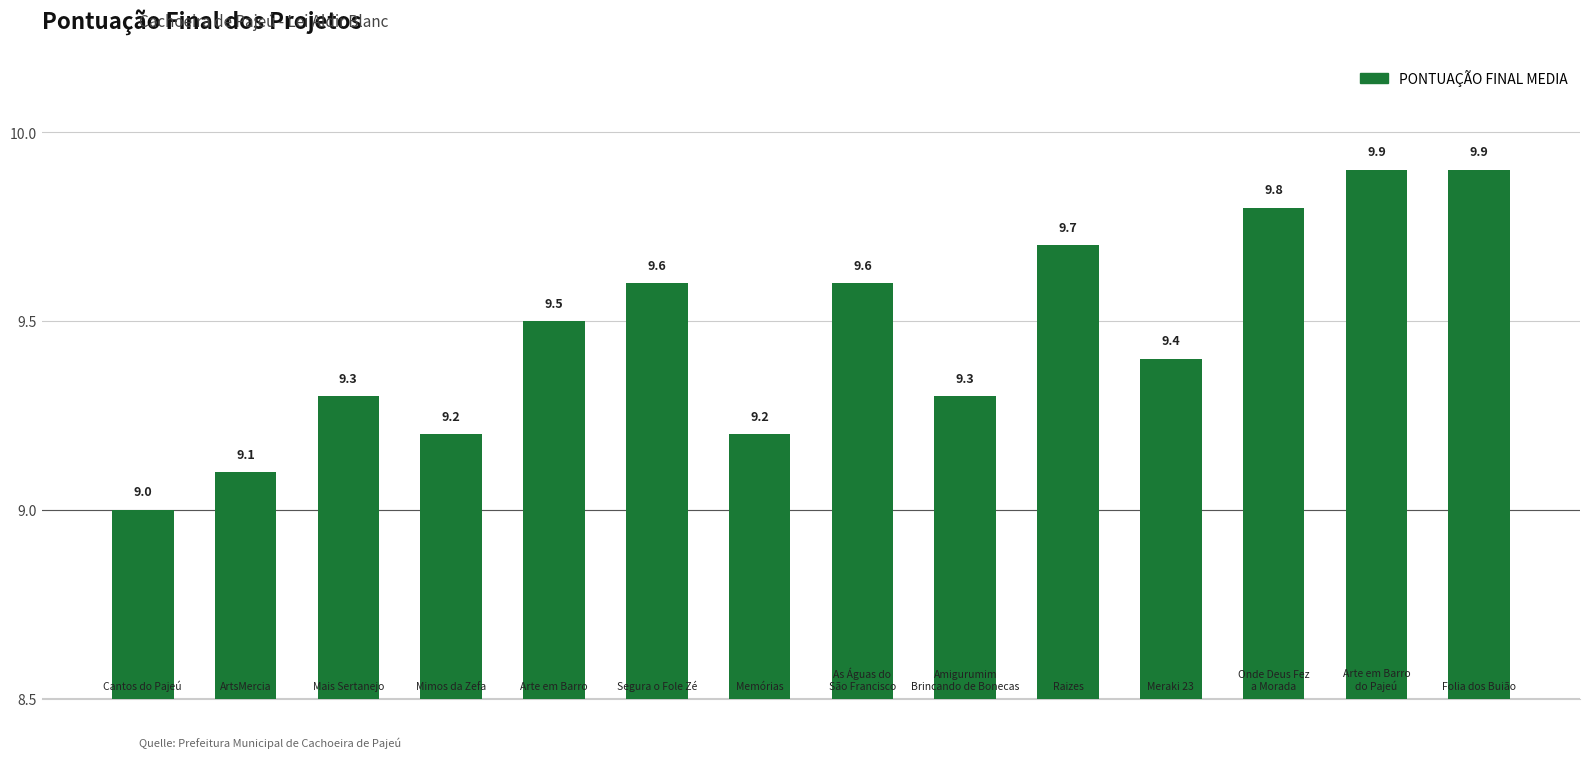

What is the difference between the second highest and second lowest values?

0.8